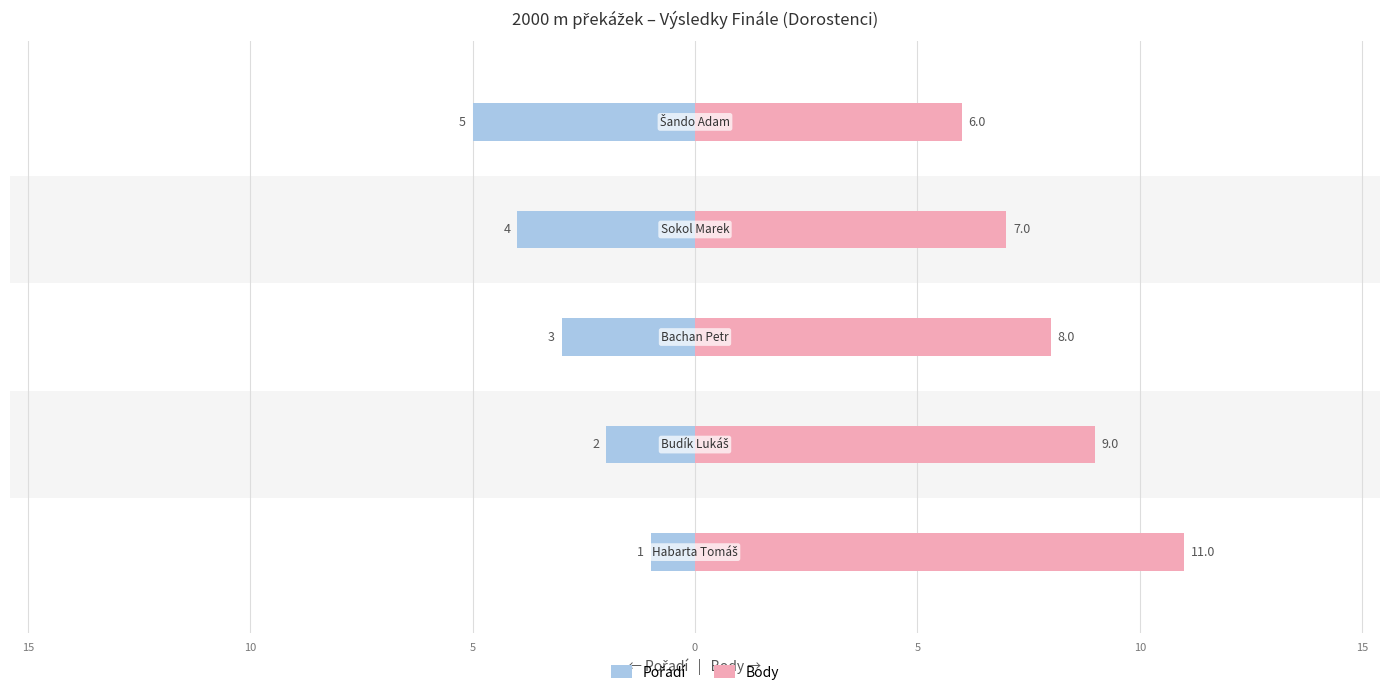

What is the greatest value displayed?

11